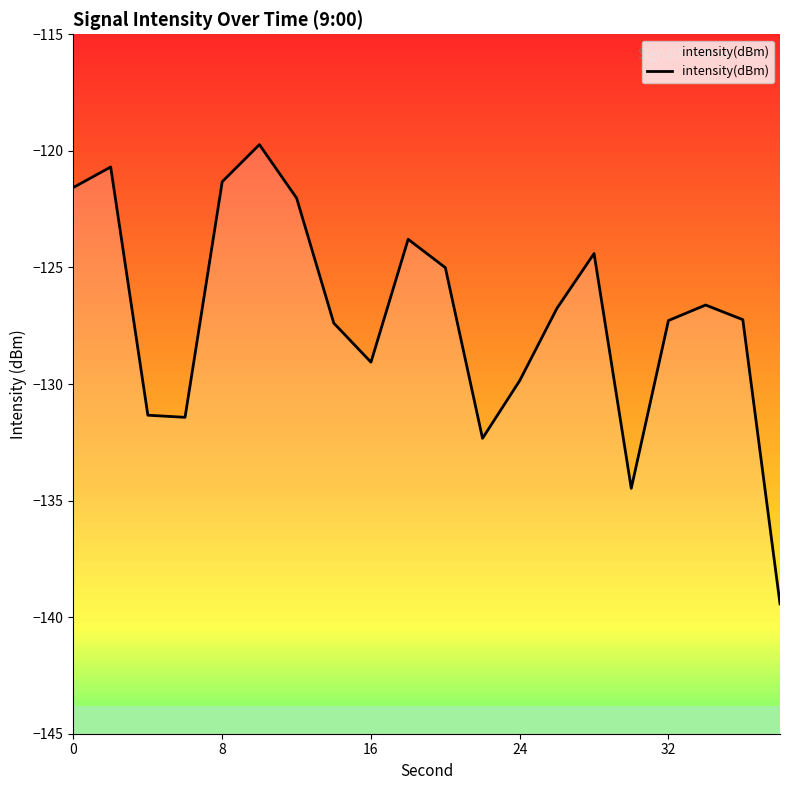

How many lines are shown in the chart?

1